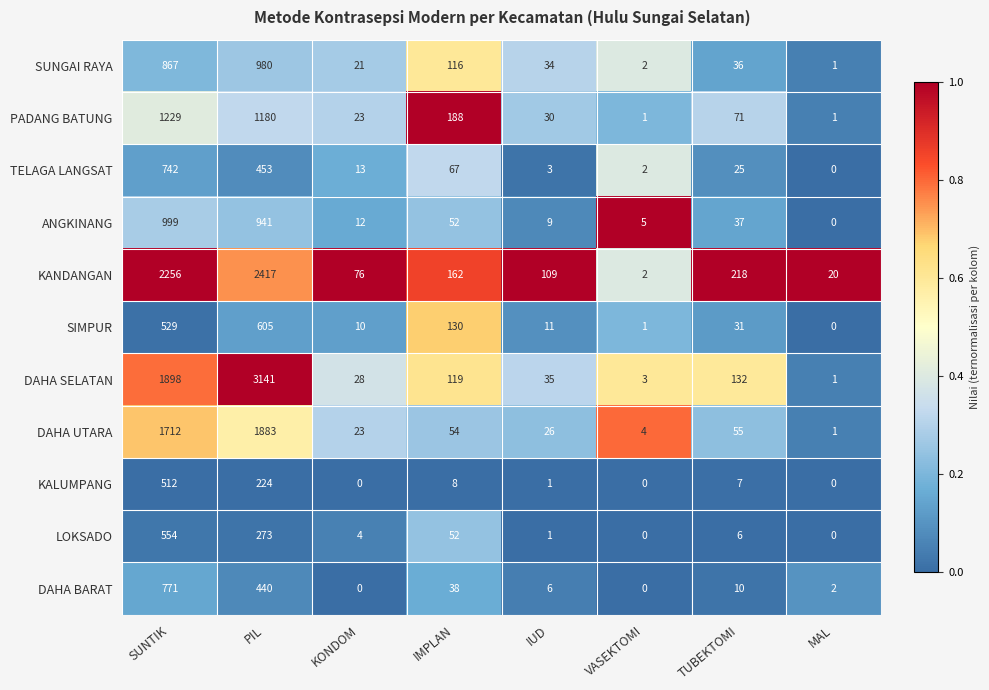

Which series has the largest total across all categories?

DAHA SELATAN